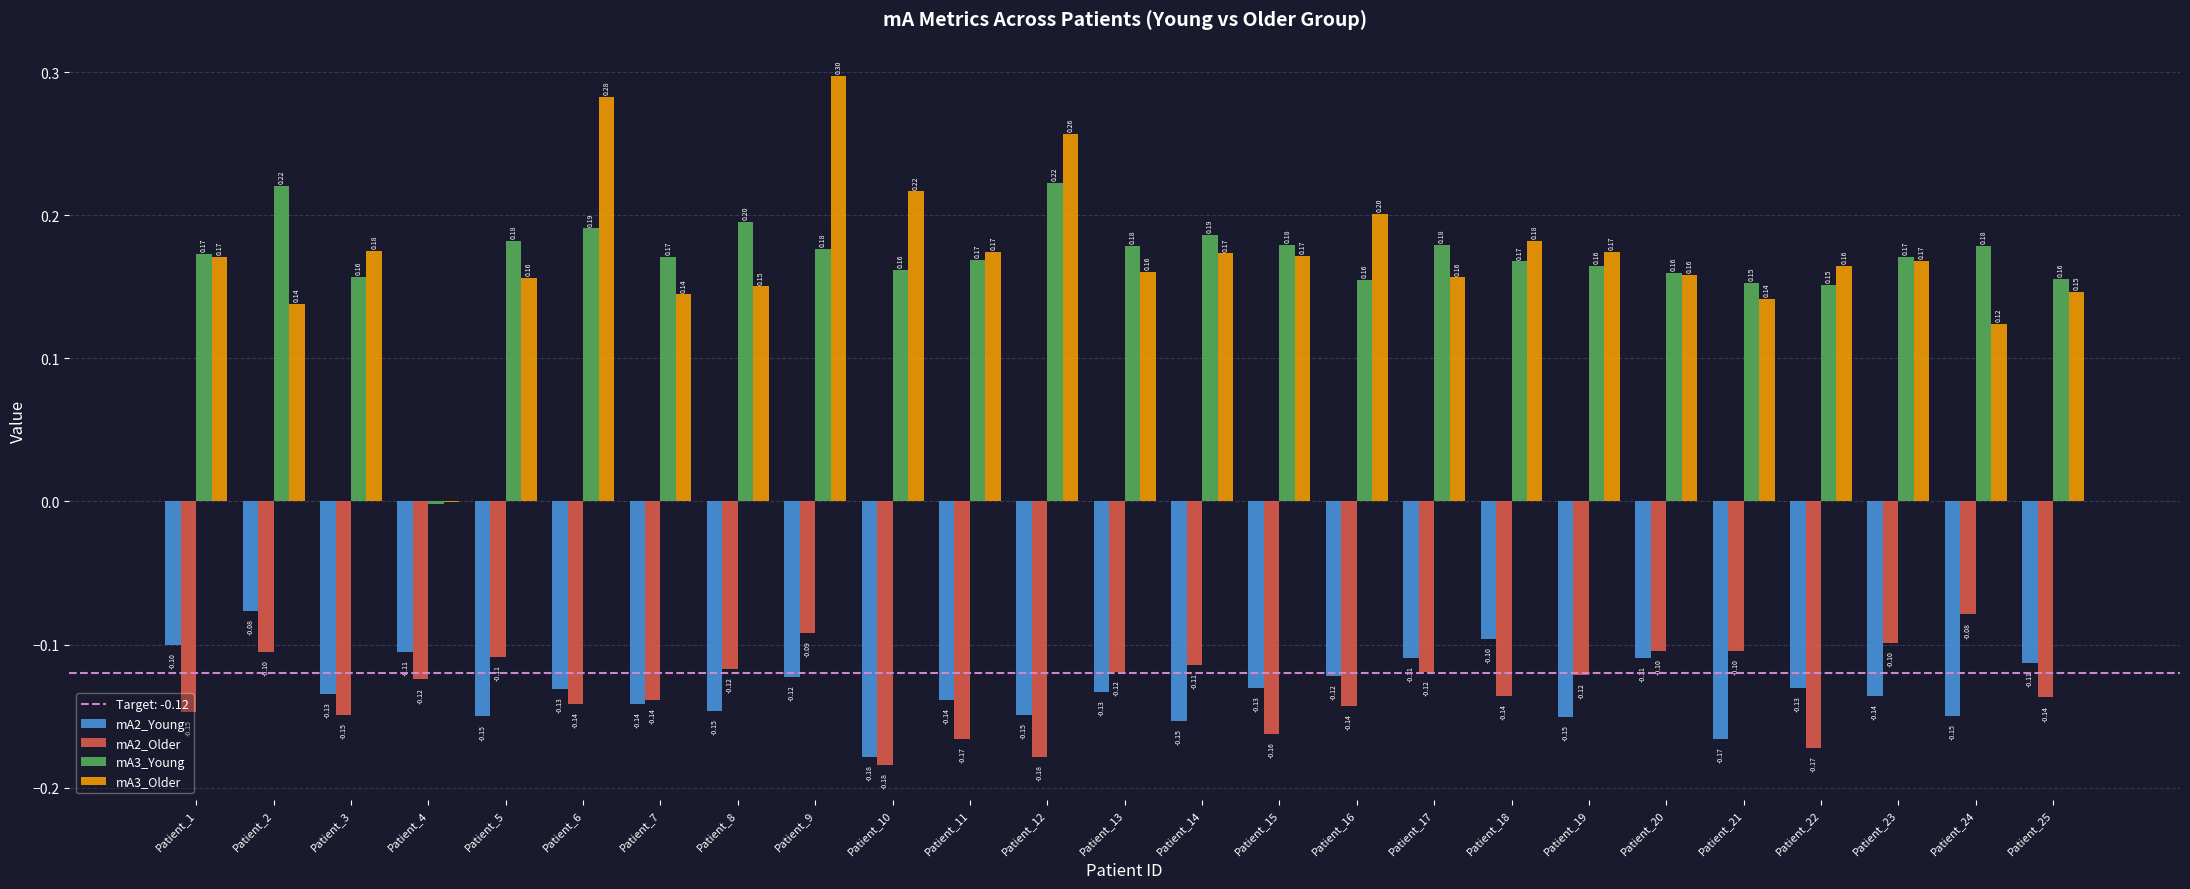

At which label does mA3_Older first exceed 0?

Patient_1